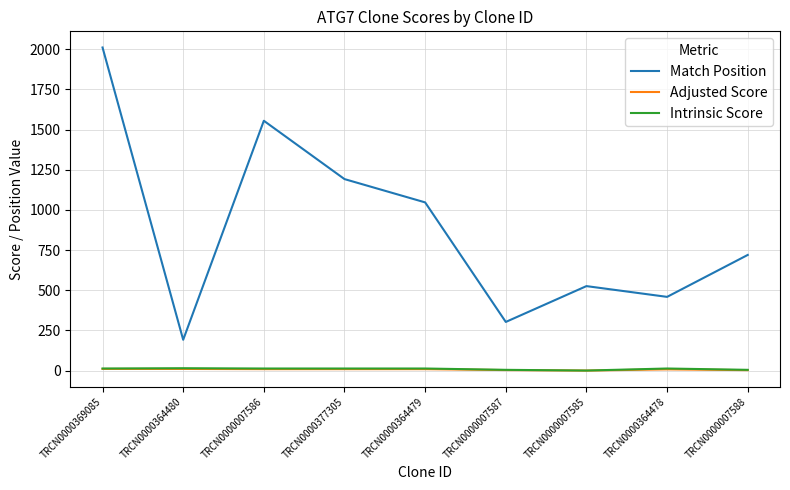

What are all the series names shown in the legend?

Match Position, Adjusted Score, Intrinsic Score